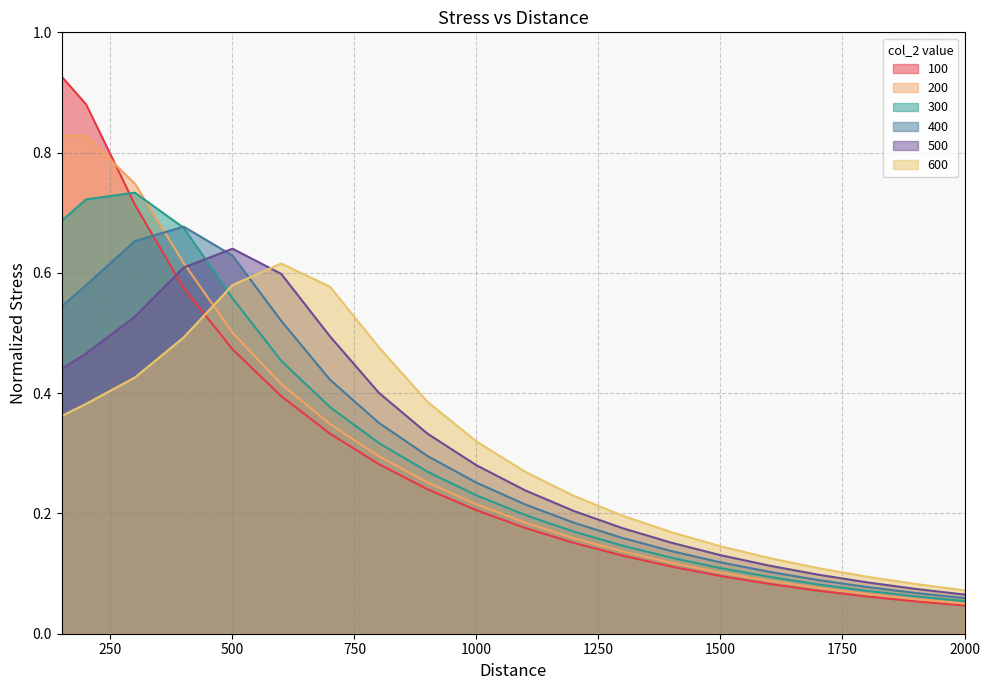

True or false: 100 and 200 intersect in this chart.

True